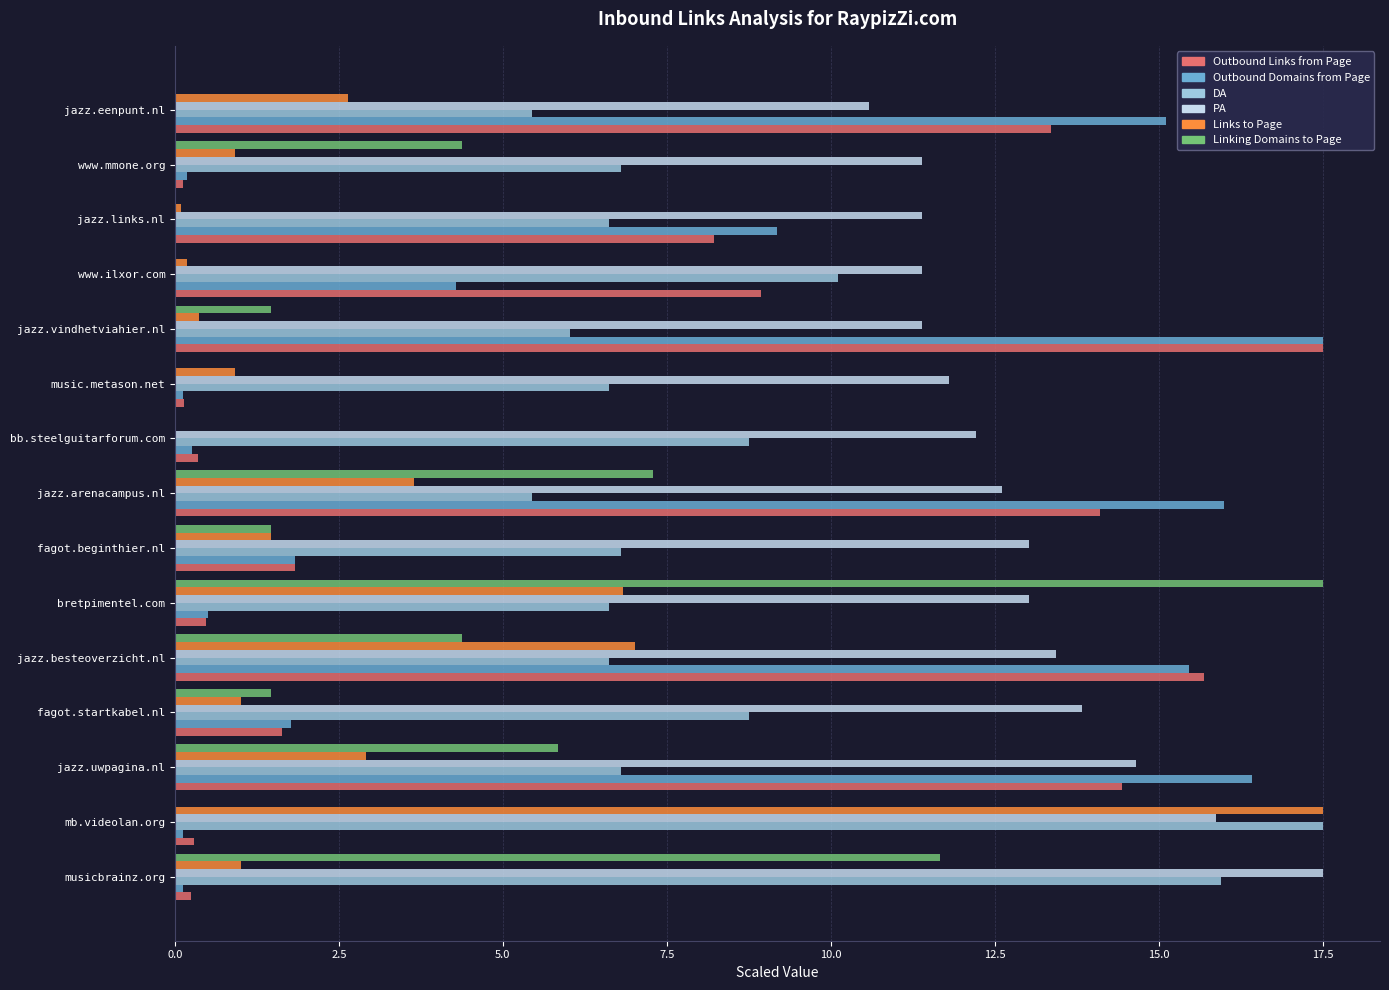

True or false: Outbound Links from Page has a value of 1.8 at fagot.beginthier.nl.

True